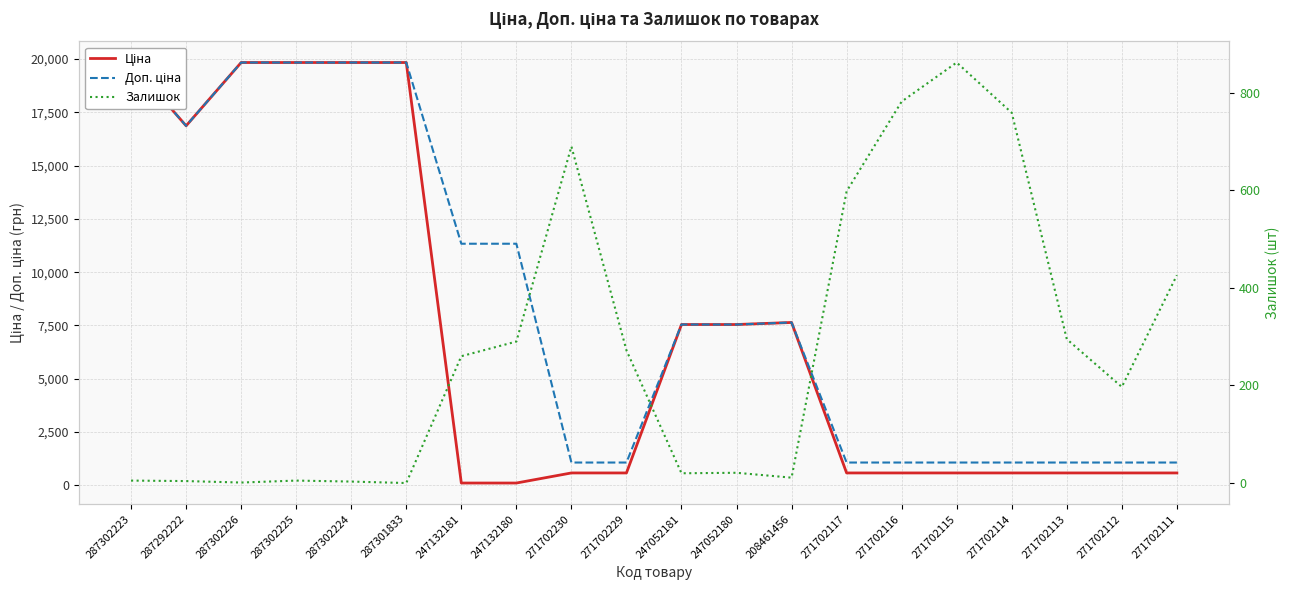

How many values in the Ціна series are below 585?

2